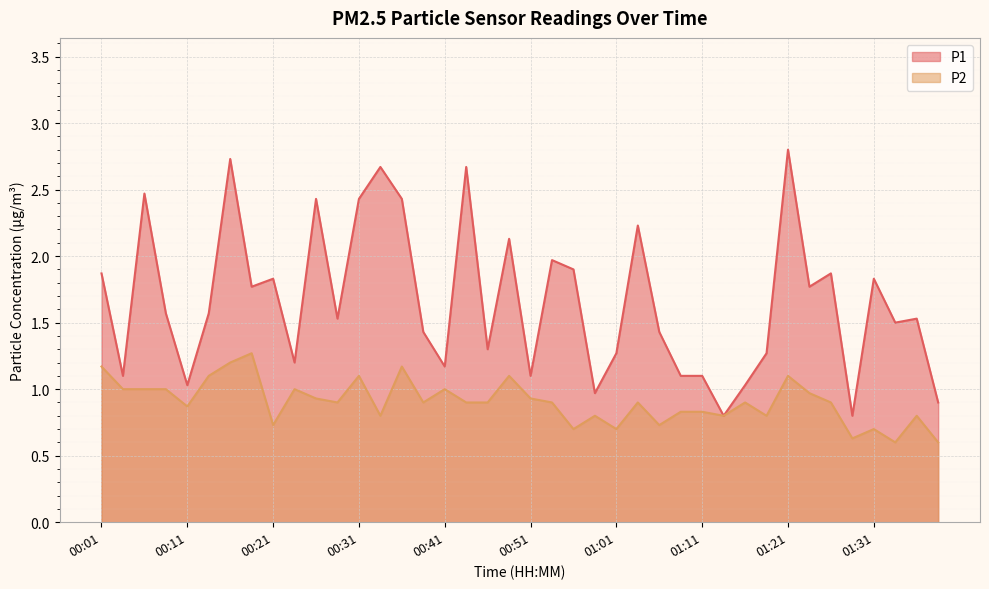

How many interior local valleys does the P2 series have?

12